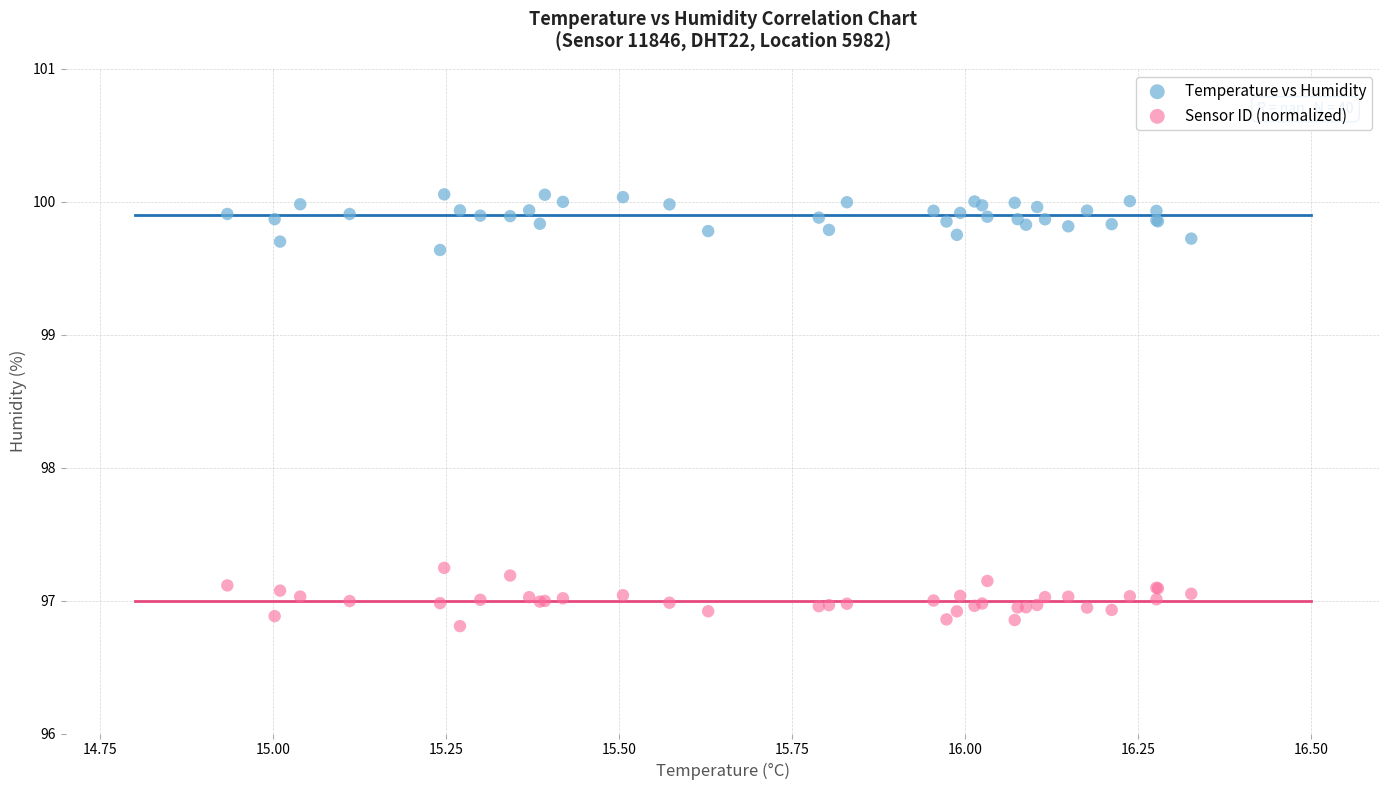

What are all the series names shown in the legend?

Temperature vs Humidity, Sensor ID (normalized)